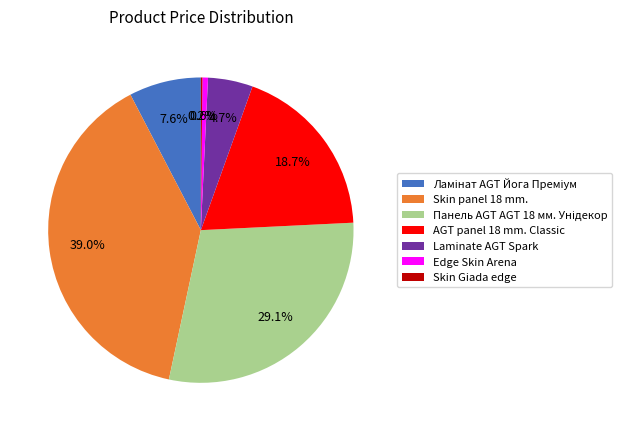

What is the ratio of the value at AGT panel 18 mm. Classic to the value at Skin panel 18 mm.?

0.5